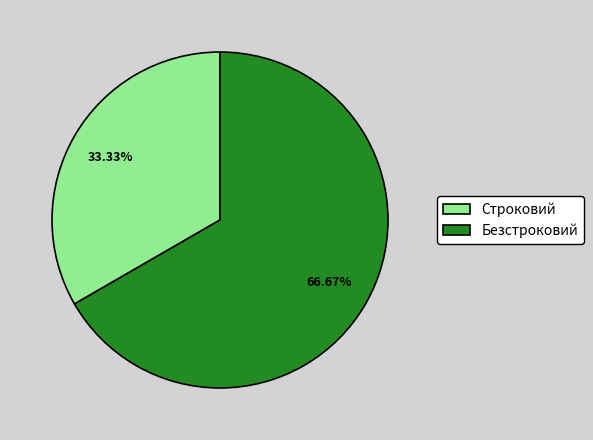

Is it true that Безстроковий is 53% of the pie?

False